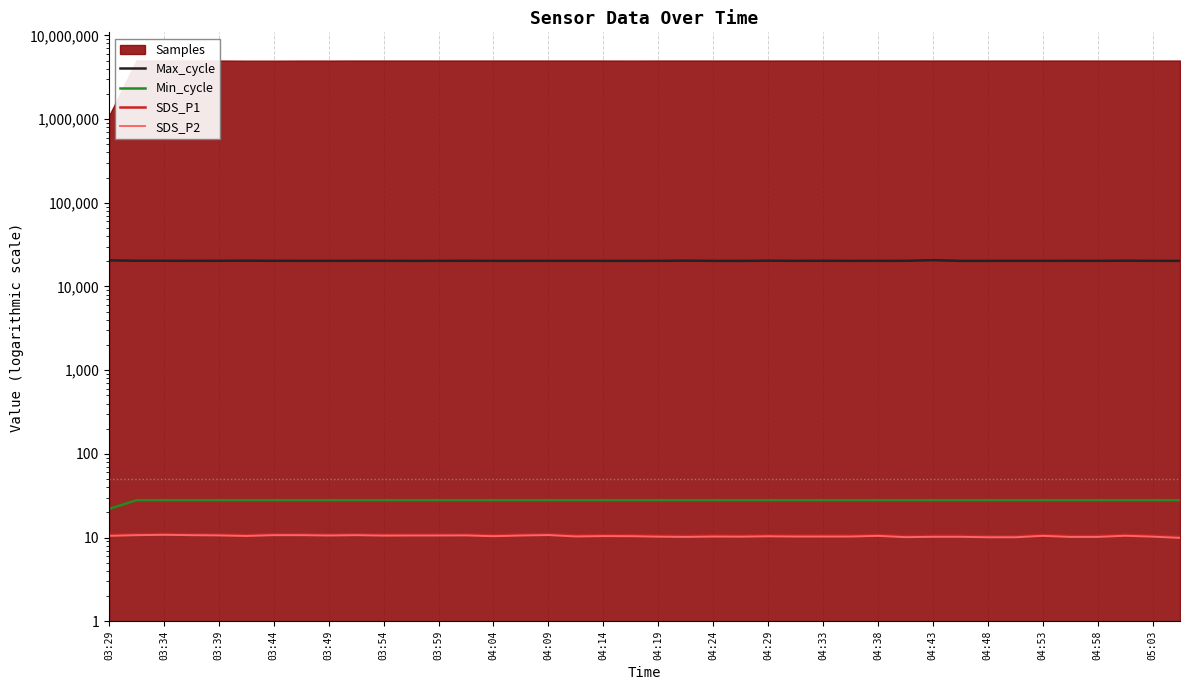

True or false: Min_cycle and SDS_P2 cross at least once.

False